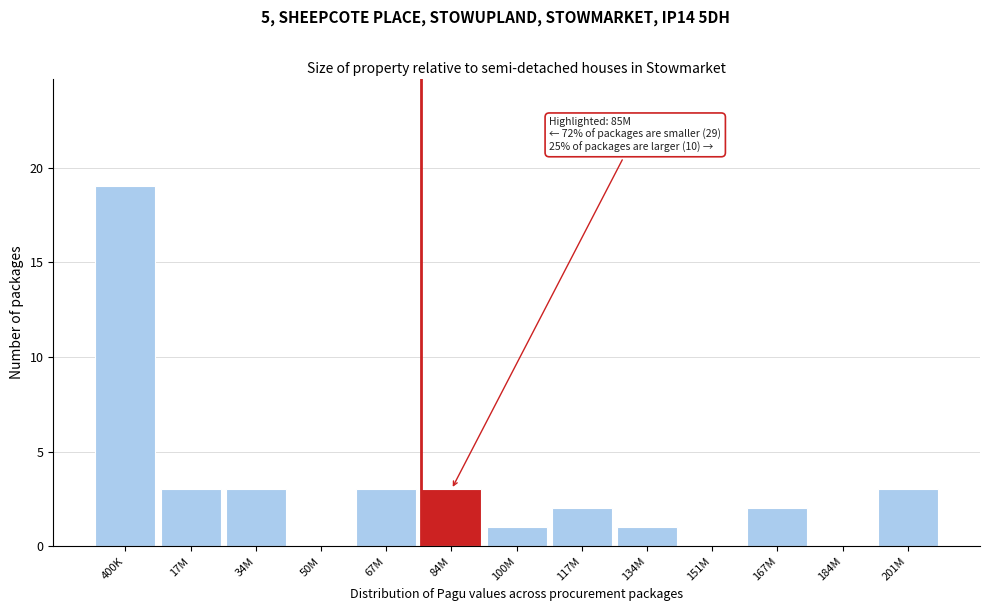

Reading left to right, what are all the values shown in this chart?

400K=19	17M=3	34M=3	50M=0	67M=3	84M=3	100M=1	117M=2	134M=1	151M=0	167M=2	184M=0	201M=3